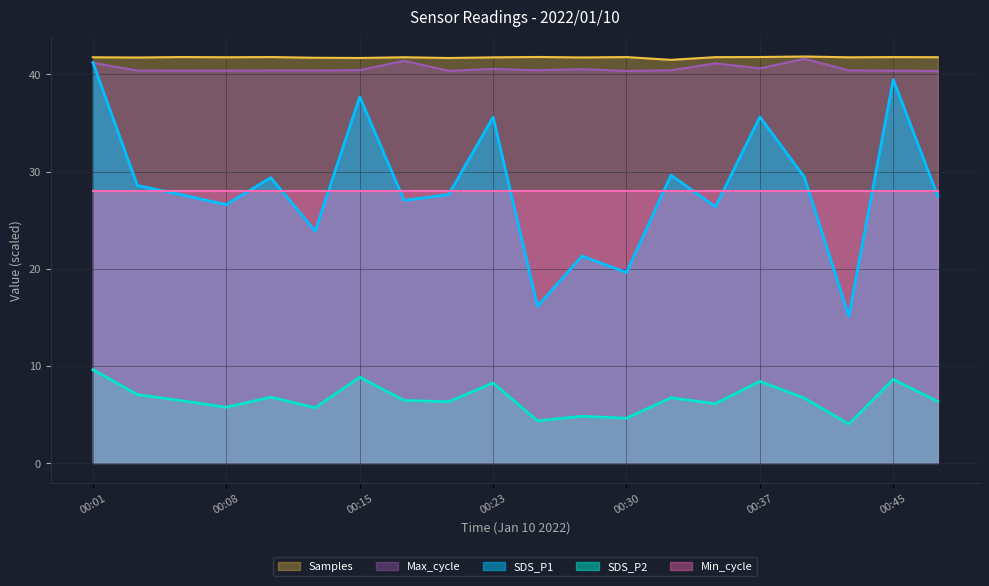

How many Max_cycle values are between 40 and 41?

16